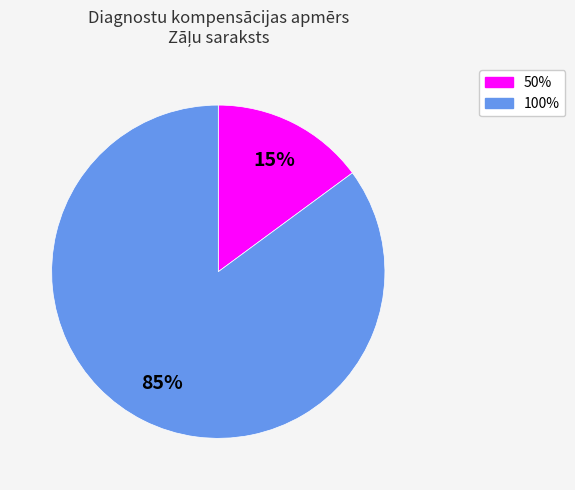

Count the number of slices in the pie.

2